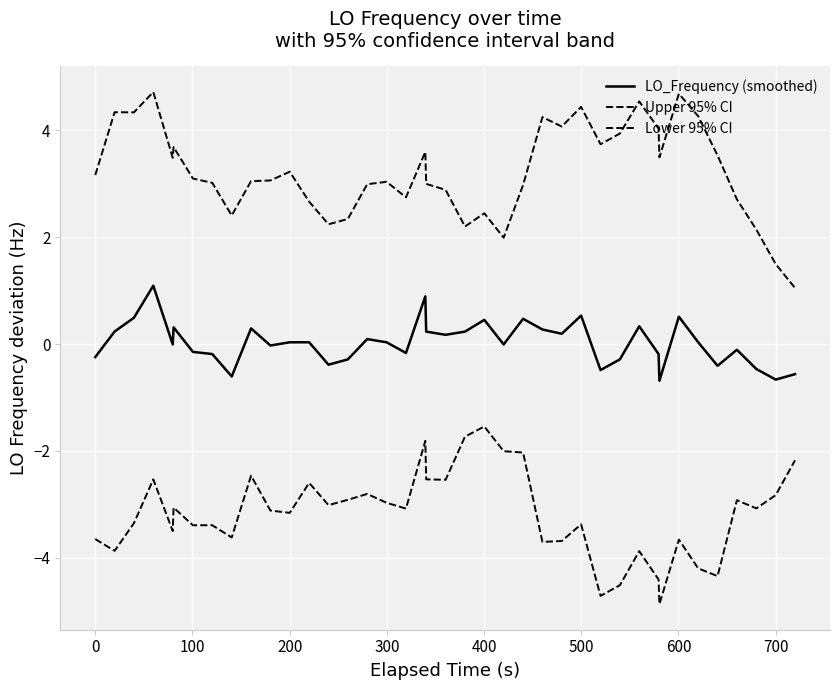

Does the chart have visible grid lines?

Yes